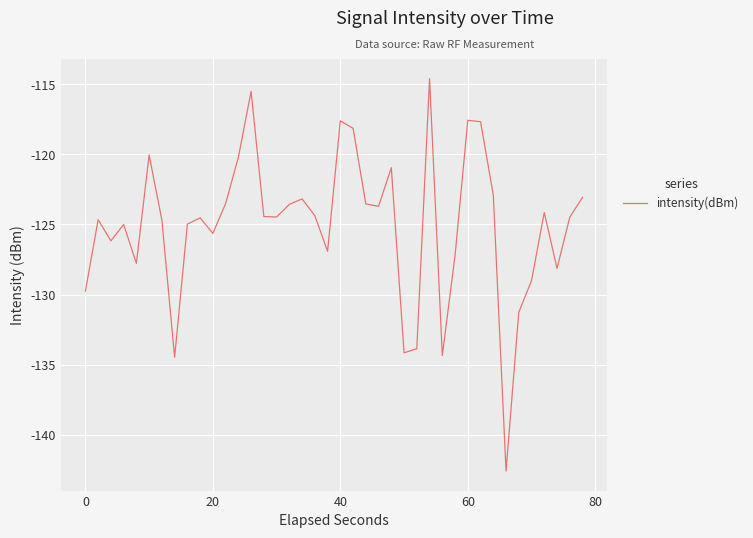

What is the smallest value displayed?

-142.6